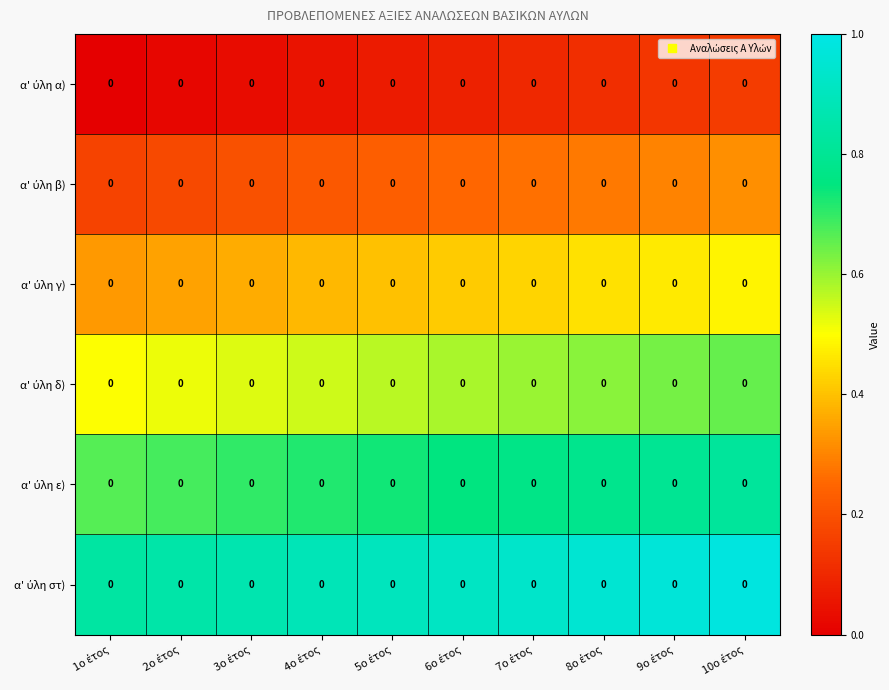

How many α' ύλη γ) values are between 0 and 1?

10